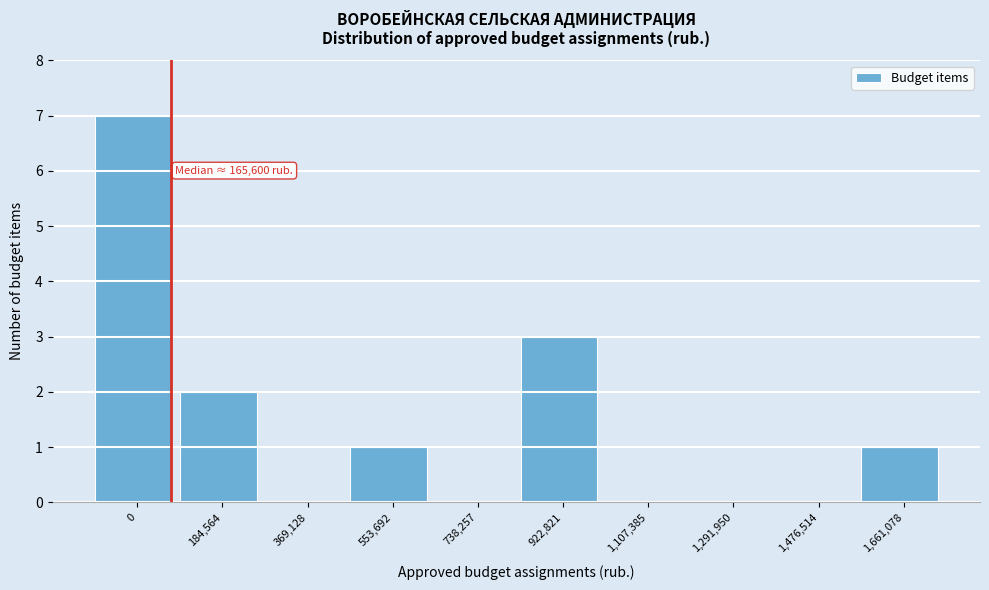

Reading right to left, what are all the values shown in this chart?

1,661,078=1	1,476,514=0	1,291,950=0	1,107,385=0	922,821=3	738,257=0	553,692=1	369,128=0	184,564=2	0=7